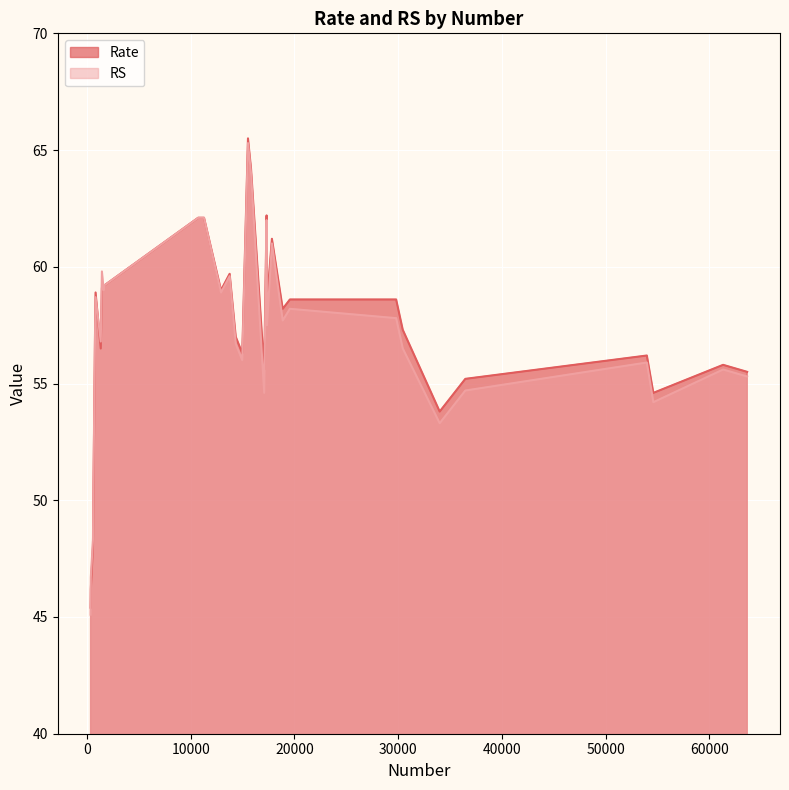

Reading left to right, transcribe all the data shown in this chart.

Rate: 17315=62.2	575=48.0	12922=59.0	786=57.7	18872=58.2	34006=53.8	10722=62.1	53979=56.2	61332=55.8	1327=56.5	1609=59.2	29808=58.6	348=45.4	15522=65.5	14344=57.0	17358=58.5	17829=61.2	617=50.0	13754=59.7	828=58.9	19562=58.6	36477=55.2	11280=62.1	54606=54.6	63651=55.5	1438=59.1	1664=59.2	30447=57.3	368=46.2	15815=64.2	14971=56.3	17085=55.6
RS: 17315=62.0	575=48.3	12922=58.9	786=57.5	18872=57.7	34006=53.3	10722=62.1	53979=55.9	61332=55.6	1327=56.8	1609=59.0	29808=57.8	348=45.1	15522=65.3	14344=56.7	17358=57.5	17829=61.0	617=50.6	13754=59.6	828=58.7	19562=58.2	36477=54.7	11280=62.1	54606=54.2	63651=55.3	1438=59.8	1664=59.2	30447=56.5	368=46.7	15815=64.0	14971=56.0	17085=54.6